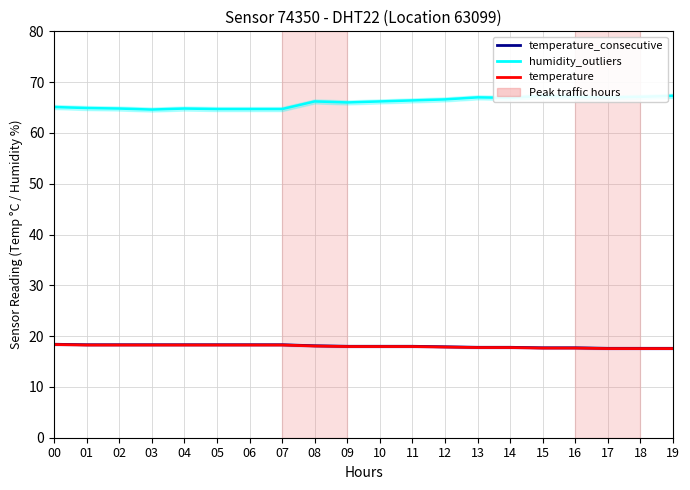

What are all the series names shown in the legend?

temperature_consecutive, humidity_outliers, temperature